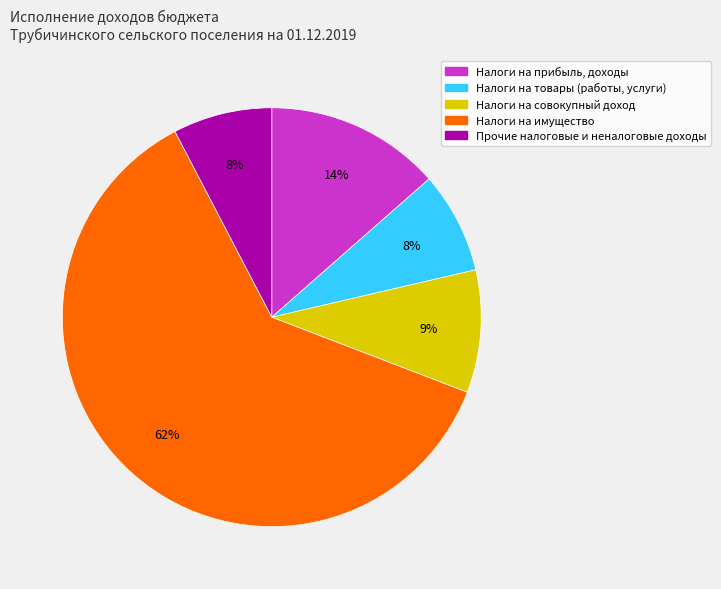

Is there any slice that represents more than half of the pie?

Yes